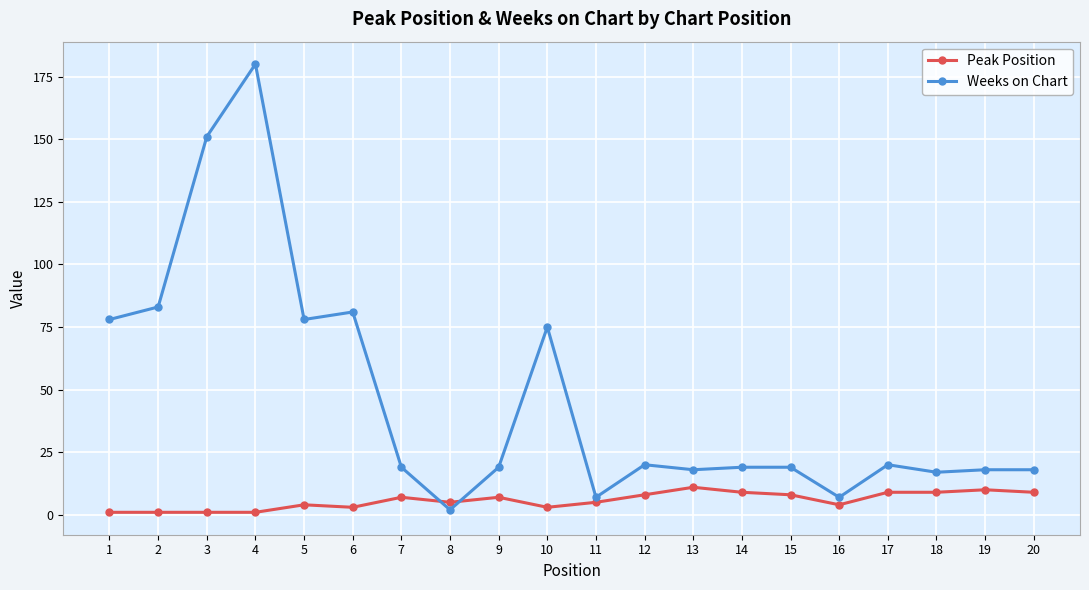

List the series in order of their peak value, highest first.

Weeks on Chart, Peak Position